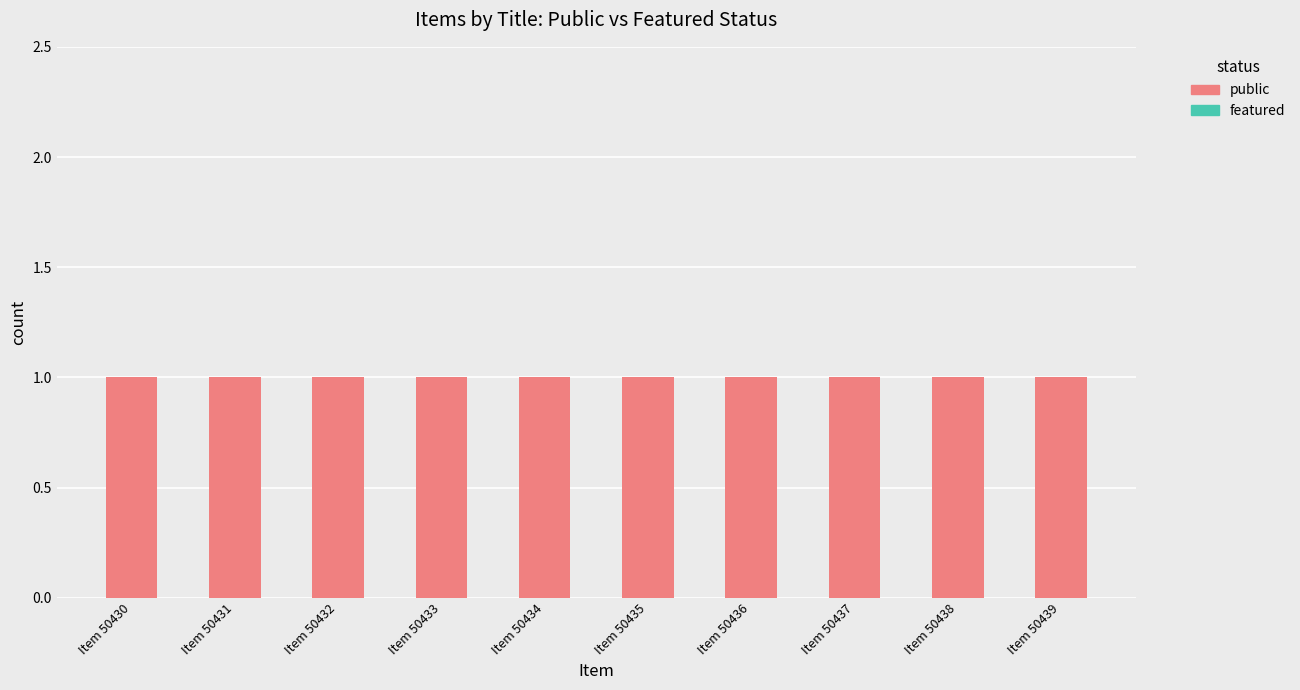

Between Item 50436 and Item 50435, which is larger?

Item 50436